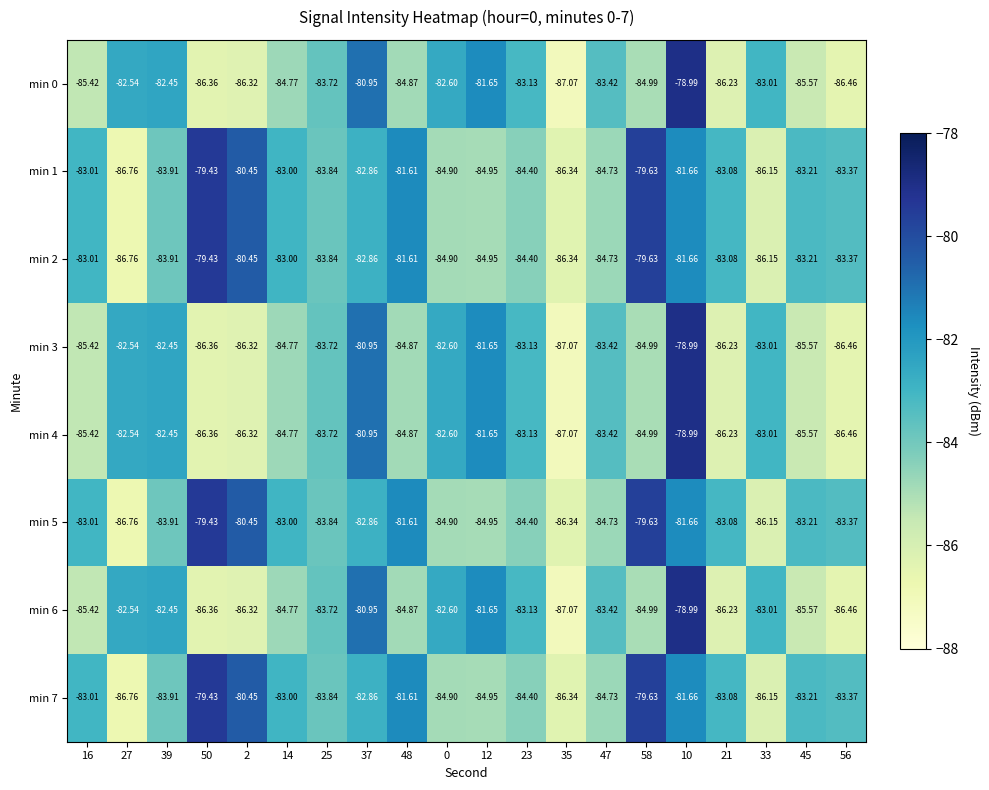

Is the value of min 6 at 2 greater than the value of min 3 at 0?

No